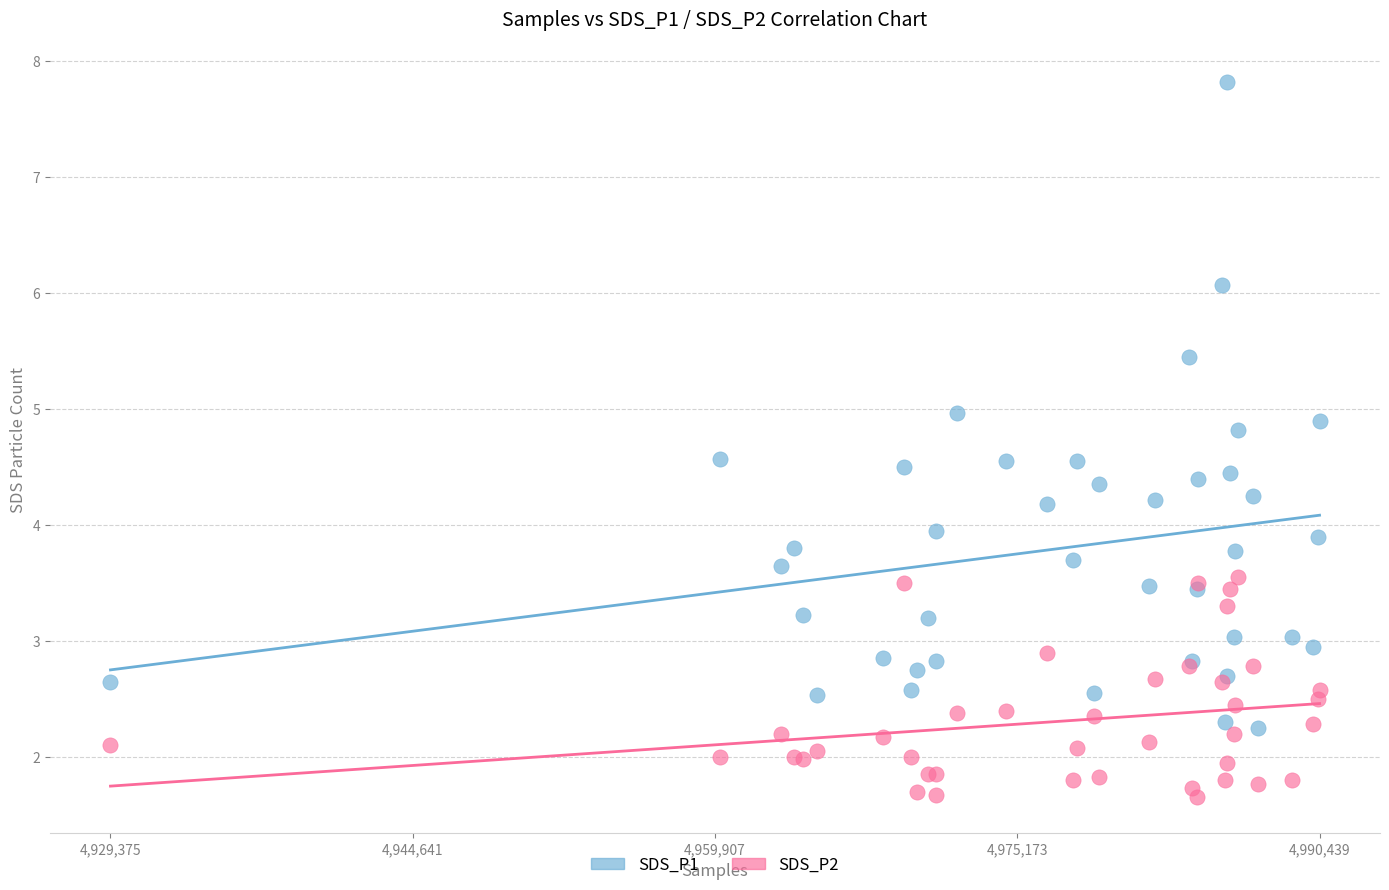

Which series contains the highest Y value?

SDS_P1